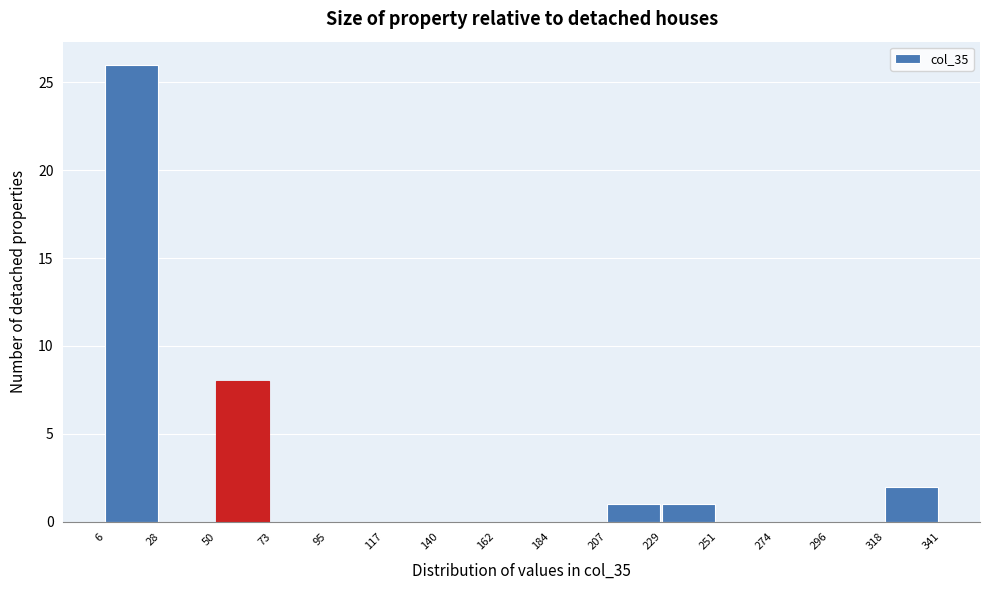

Reading left to right, transcribe this chart: for each bar, give the range it covers on the x-axis and its height. The values are not printed on the chart, so give them approximately, as read against the axis.

6 to 28: 26
28 to 50: 0
50 to 73: 8
73 to 95: 0
95 to 117: 0
117 to 140: 0
140 to 162: 0
162 to 184: 0
184 to 207: 0
207 to 229: 1
229 to 251: 1
251 to 274: 0
274 to 296: 0
296 to 318: 0
318 to 341: 2